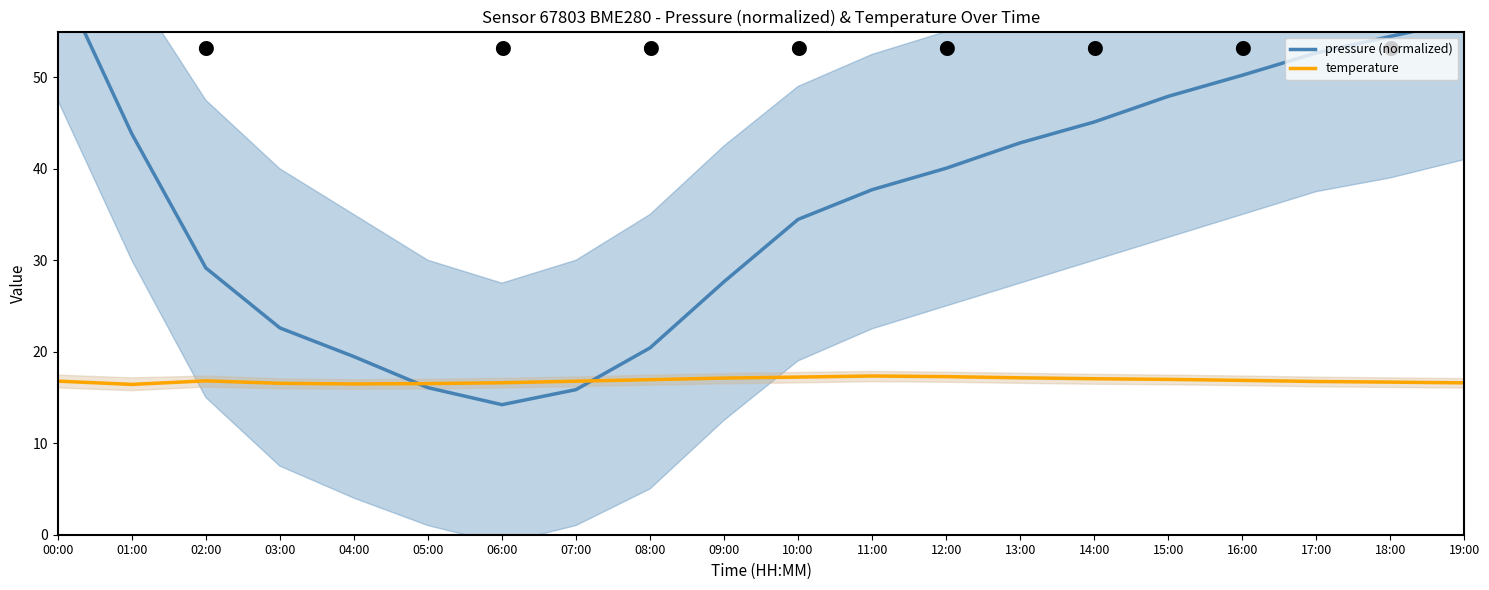

Which series contains the lowest Y value?

pressure (normalized)